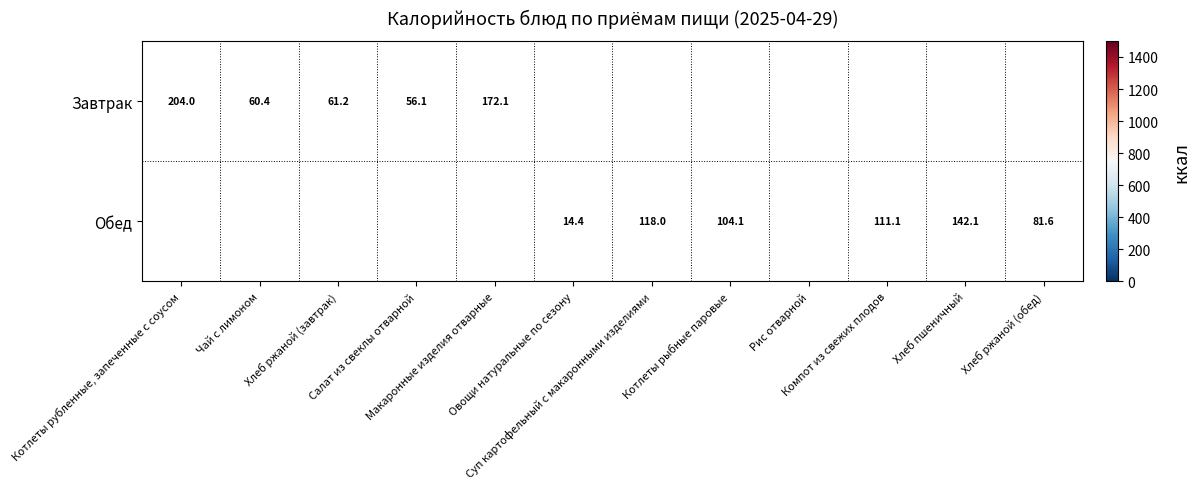

Between Салат из свеклы отварной and Хлеб пшеничный, which is larger?

Хлеб пшеничный